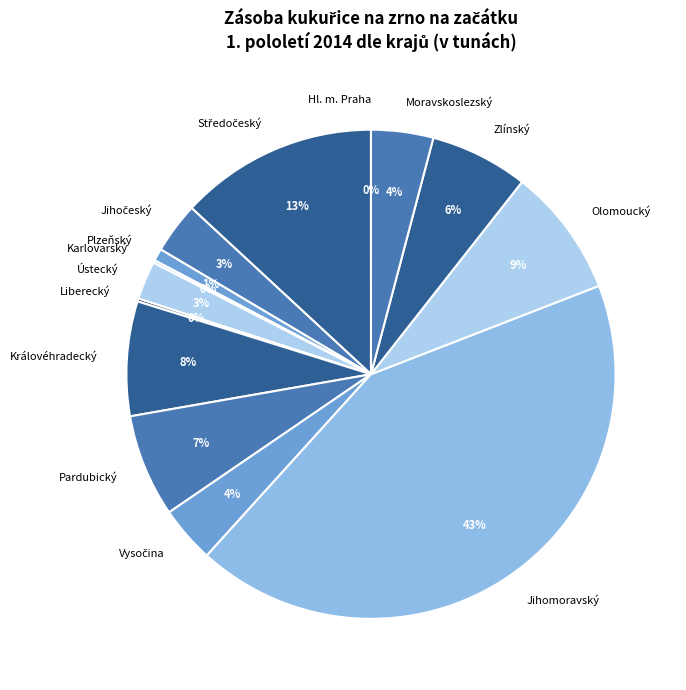

Does Zlínský account for over 50% of the chart?

No